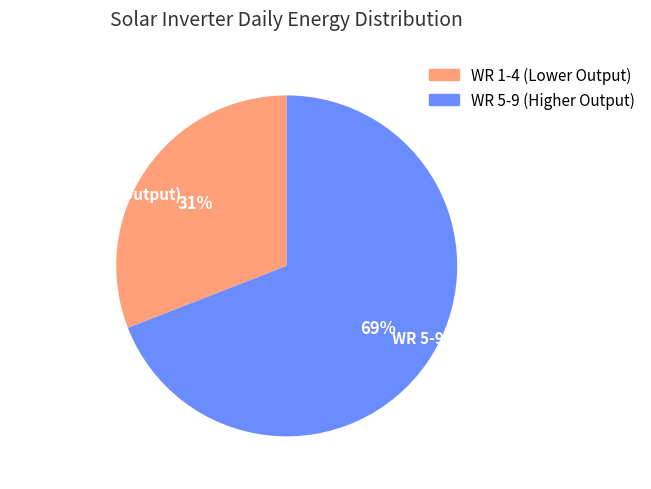

True or false: WR 5-9 (Higher Output) accounts for 69% of the total.

True